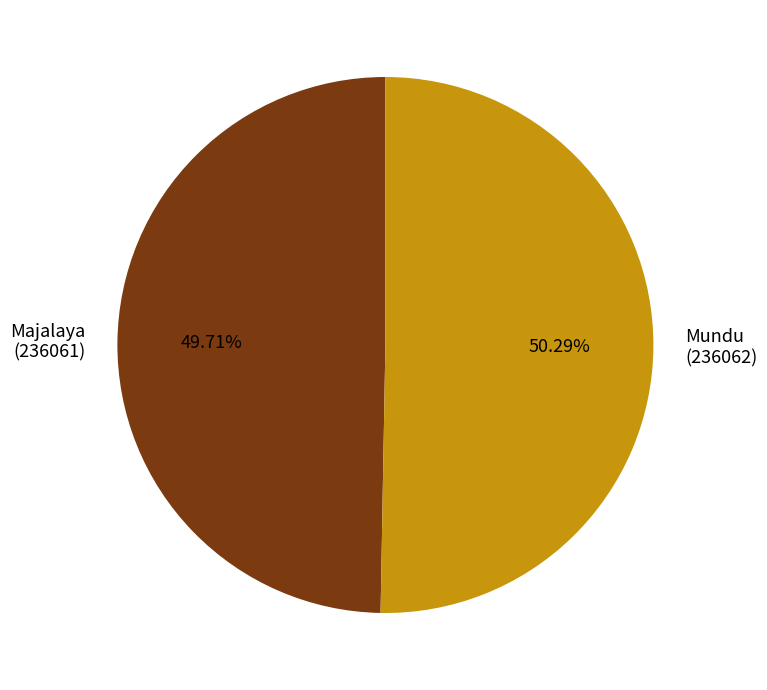

Is there a majority slice in this chart?

Yes